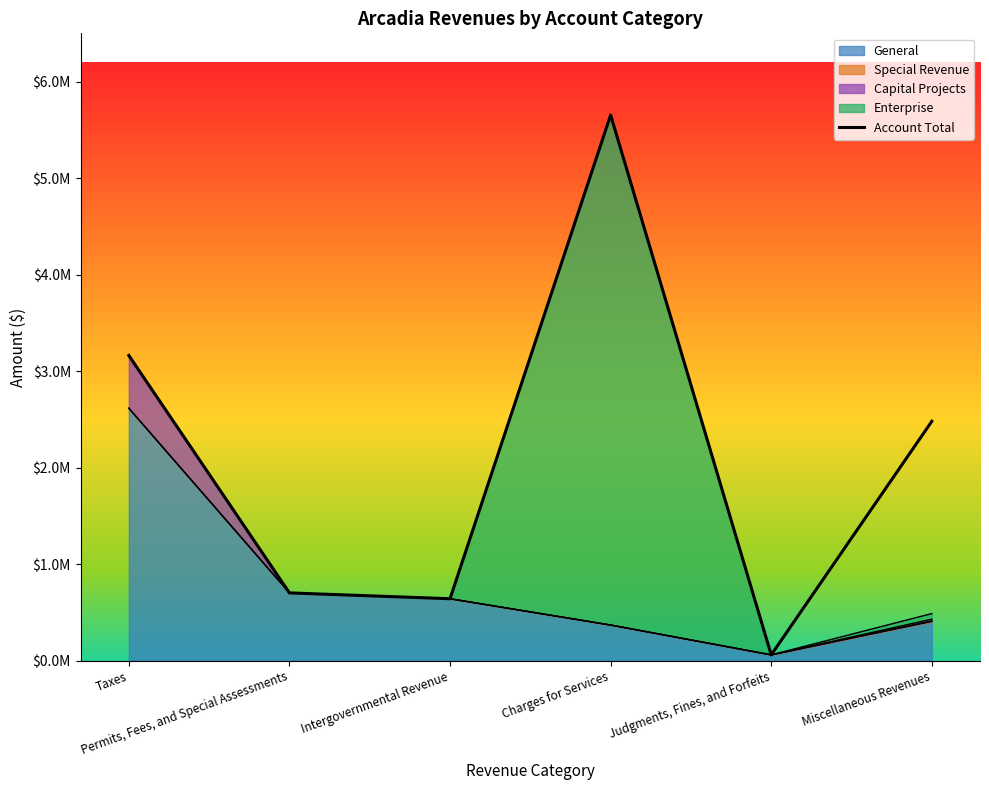

The value at Intergovernmental Revenue is 1052211. True or false?

False